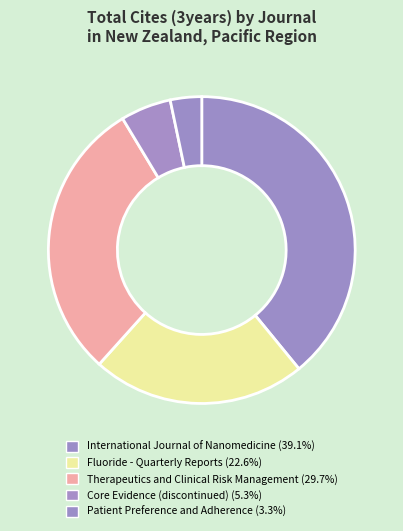

Count the number of slices in the pie.

5